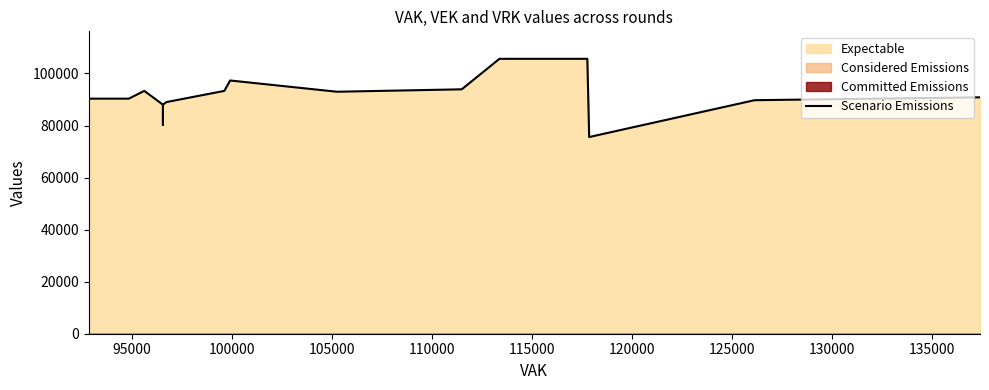

What is the smallest value displayed?

75571